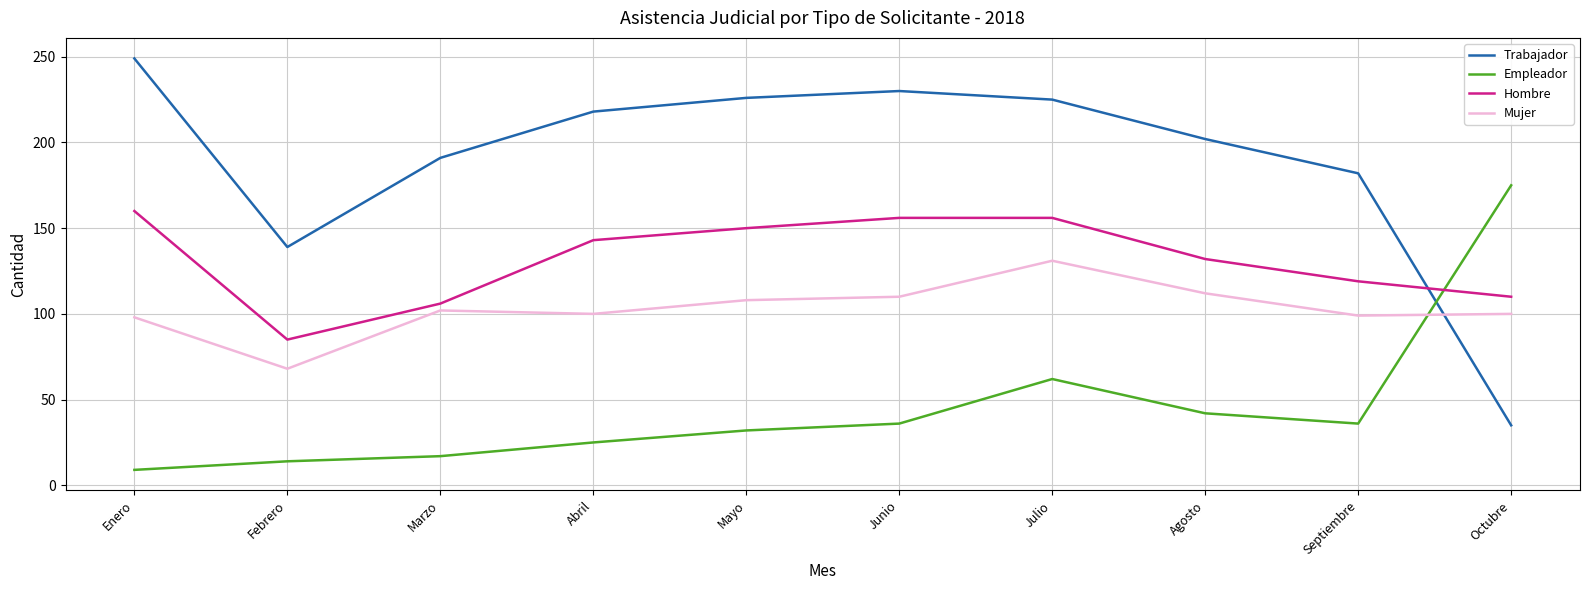

Which series has the widest spread of values?

Trabajador